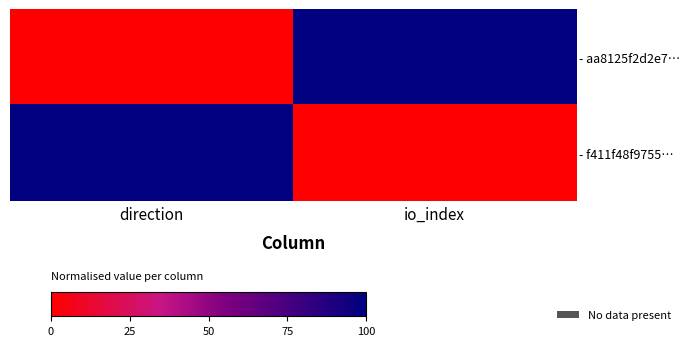

How many series are shown in this chart?

2